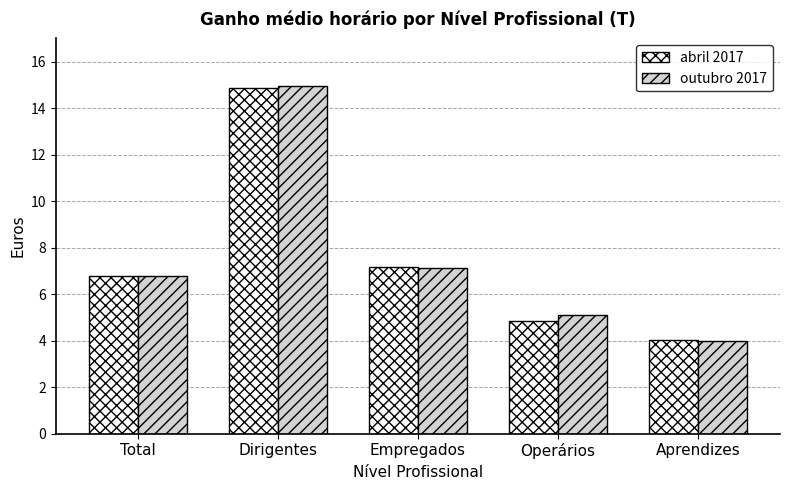

What is the label of the 3rd bar from the left?

Empregados